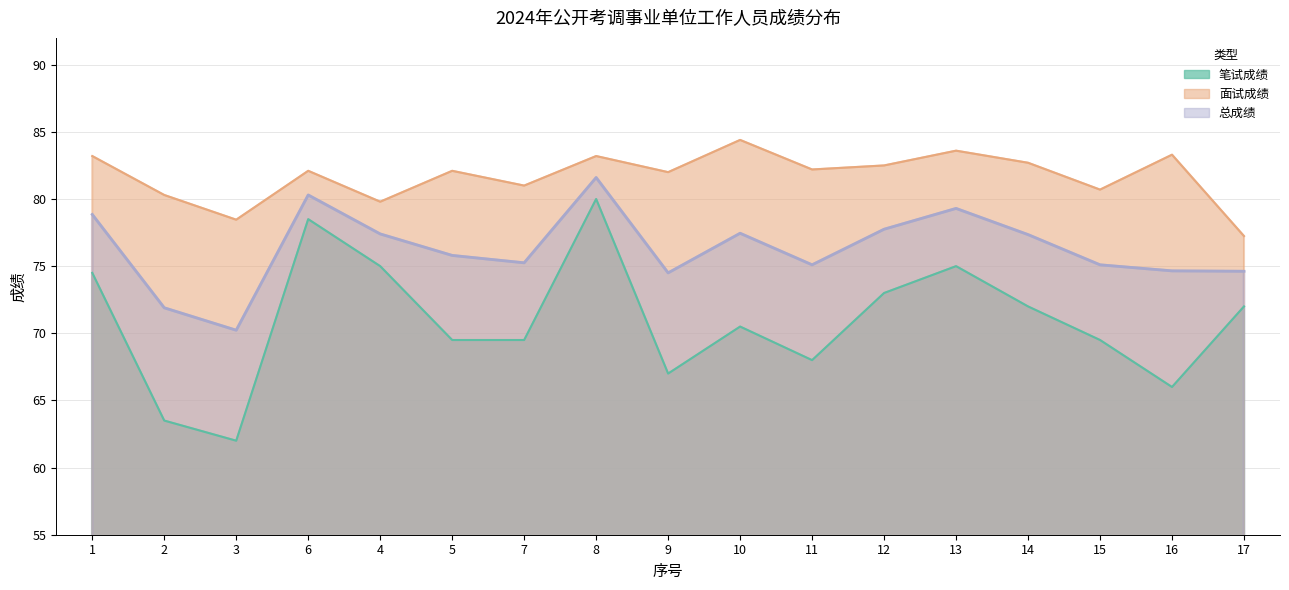

What is the spread (max minus min) of values at 2?

16.8